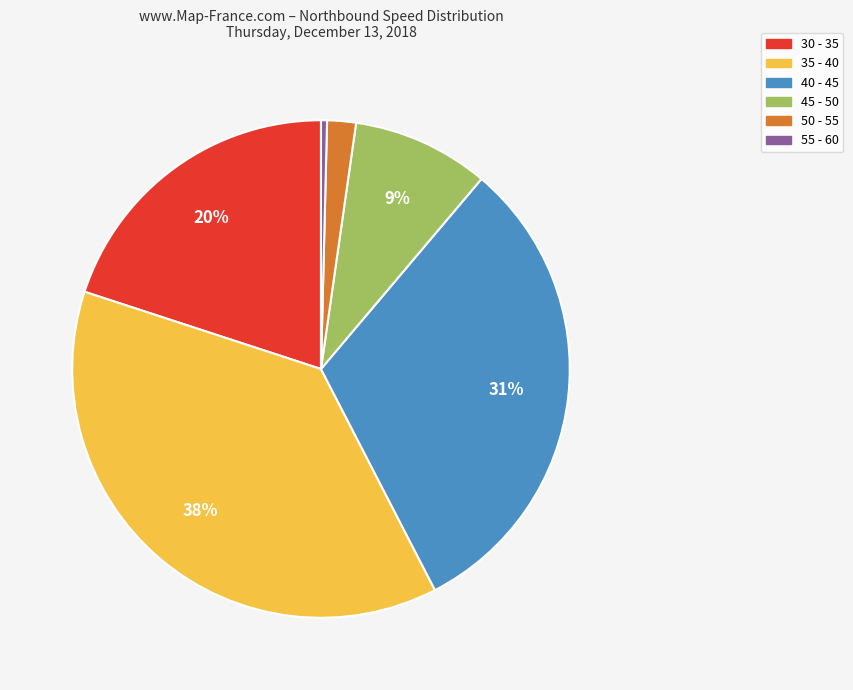

Is there any slice that represents more than half of the pie?

No